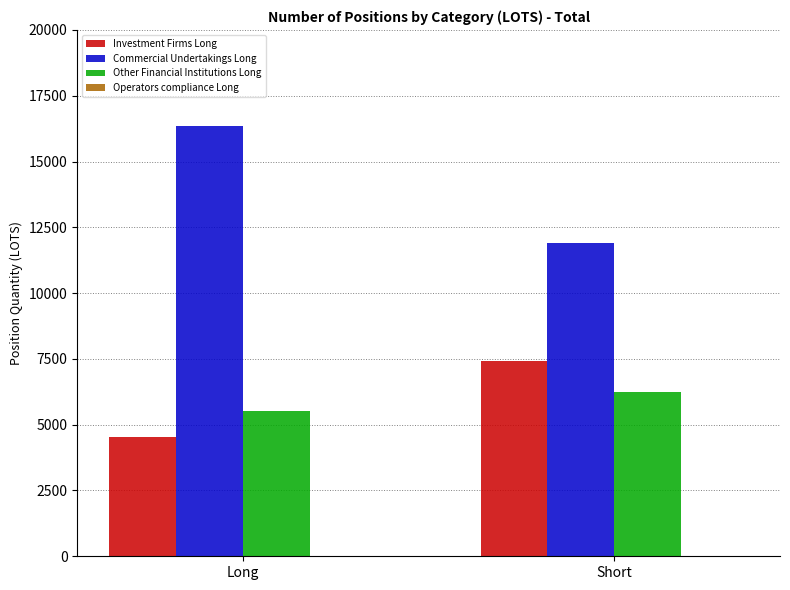

What is the value of the Investment Firms Long bar at the 1st from the left?

4531.3